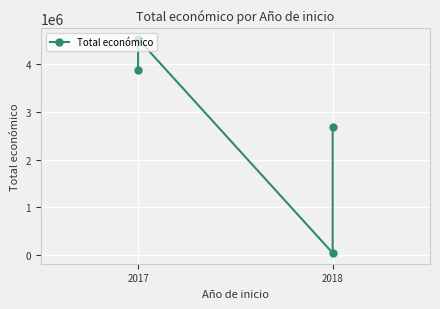

What is the sum of all values?

11127541